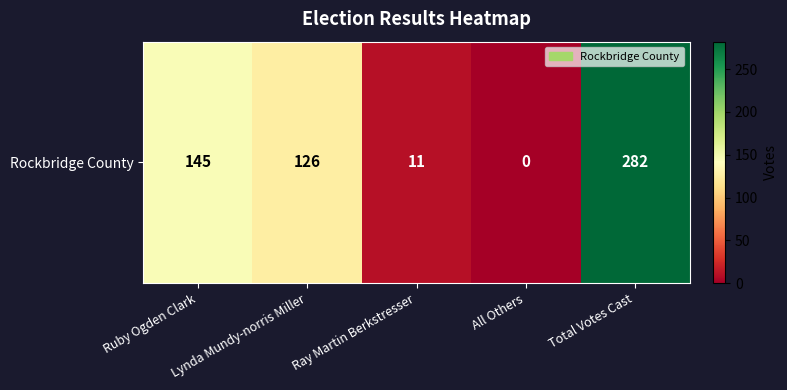

Which label corresponds to the largest value in the chart?

Total Votes Cast